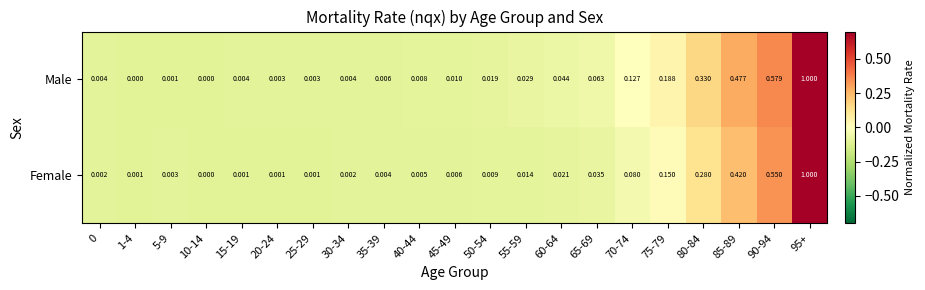

List the series in order of their overall mean, lowest first.

Female, Male